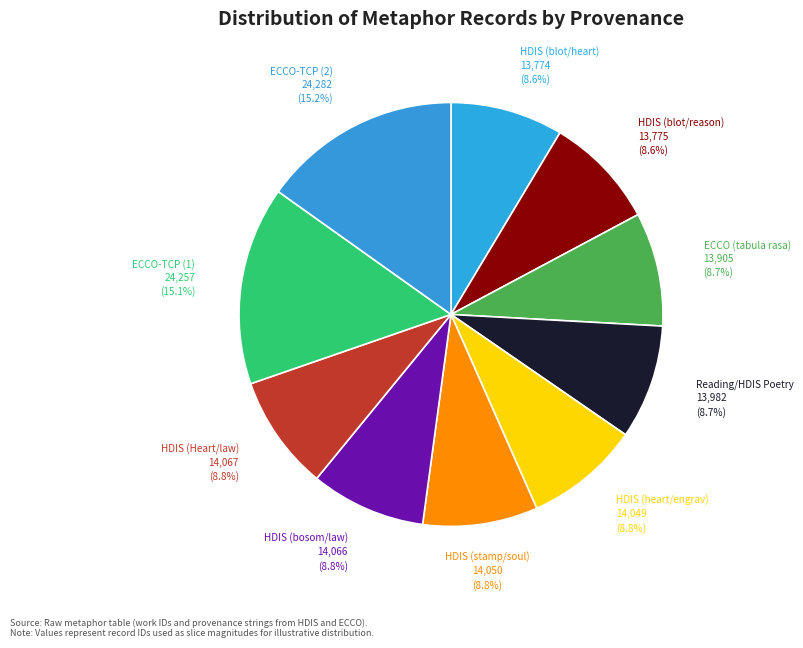

Does ECCO-TCP (2) represent more than half of the total?

No